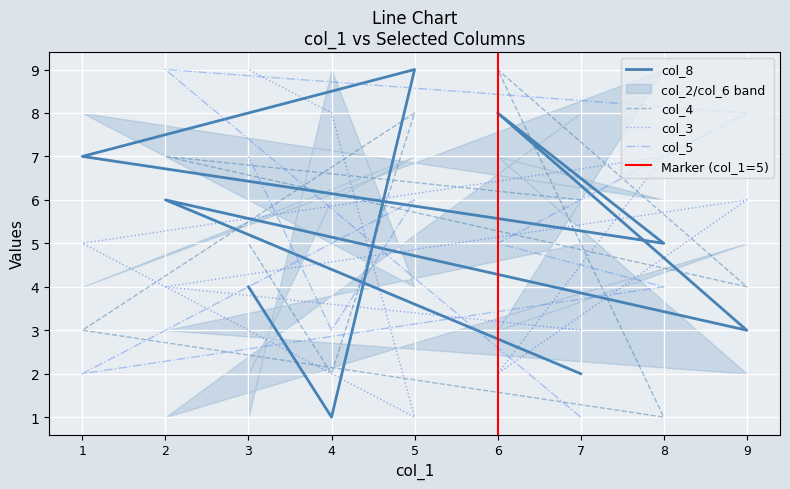

How many times do col_5 and col_3 cross each other?

4